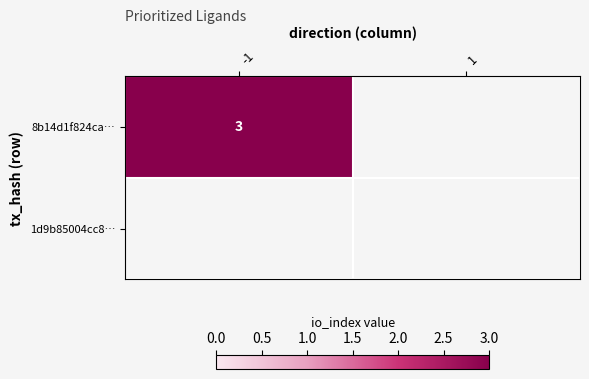

How many data points in 8b14d1f824ca91572f84cb498a53406a26b34a5 are less than 3?

1